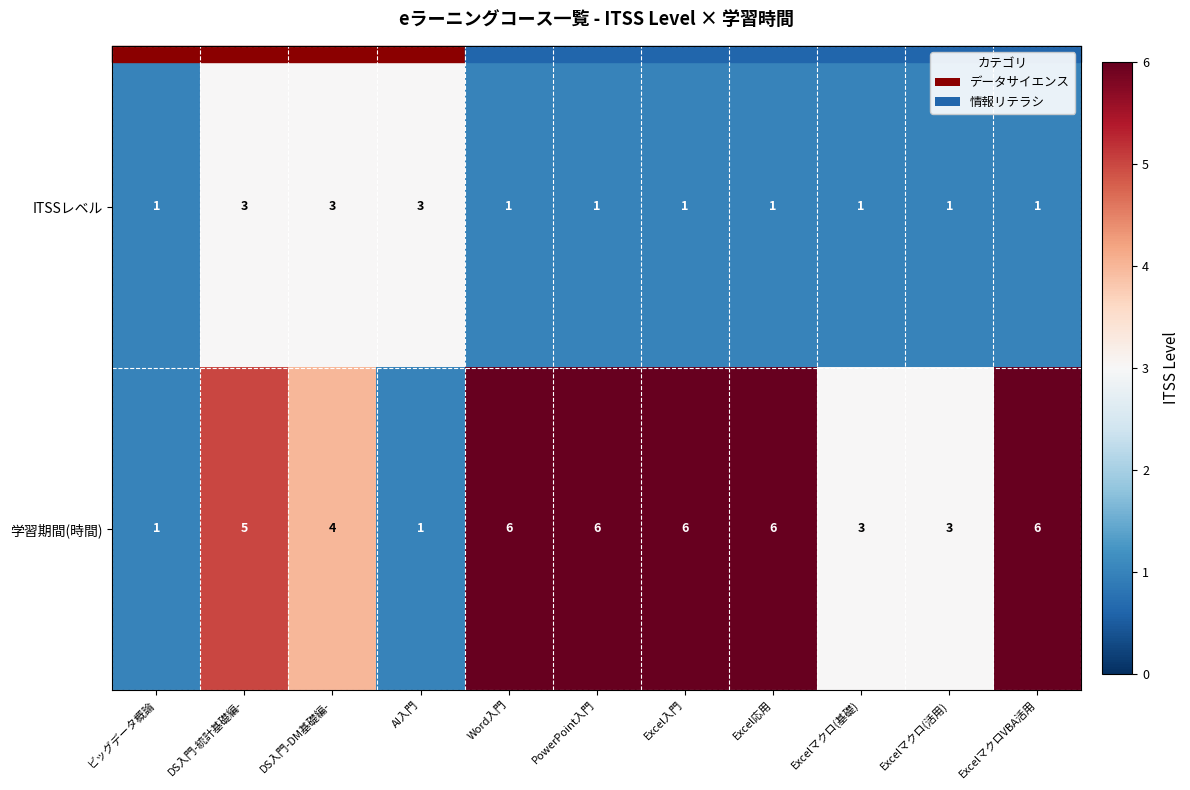

How many ITSSレベル values are between 1 and 3?

11